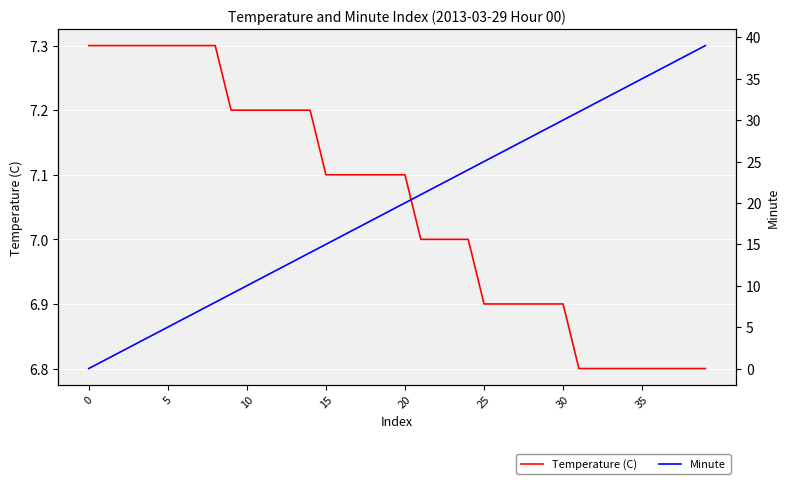

What is the difference between the maximum and minimum values in the Temperature (C) series?

0.5